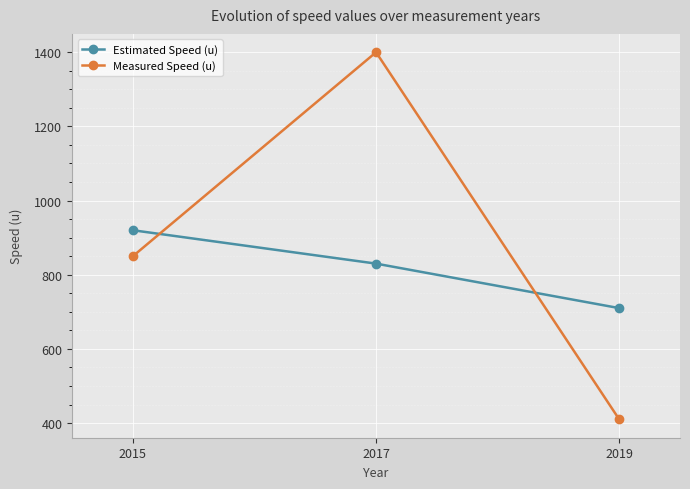

List the labels in order of Measured Speed (u) value, largest first.

2017, 2015, 2019